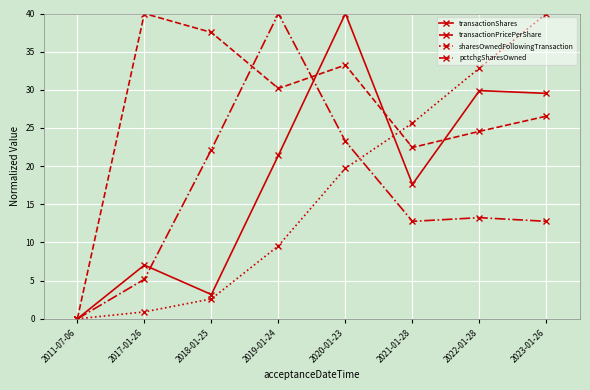

Reading left to right, transcribe all the data shown in this chart.

transactionShares: 0.0	7.0	3.2	21.4	40.0	17.6	29.9	29.5
transactionPricePerShare: 0.0	40.0	37.5	30.2	33.3	22.4	24.6	26.6
sharesOwnedFollowingTransaction: 0.0	0.9	2.6	9.6	19.7	25.6	32.9	40.0
pctchgSharesOwned: 0.0	5.2	22.2	40.0	23.3	12.8	13.3	12.8